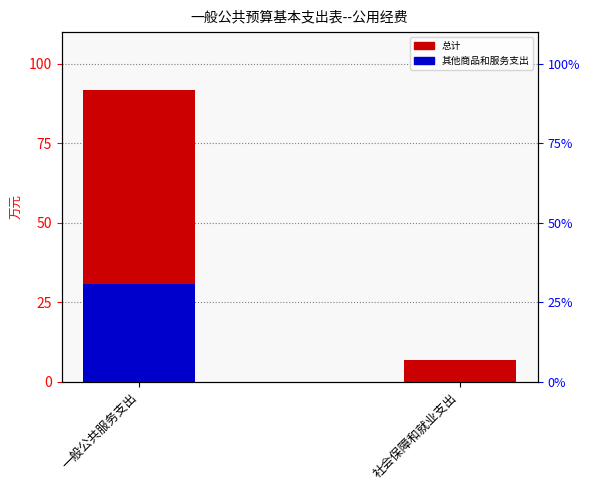

What is the difference between the 总计 values at 社会保障和就业支出 and 一般公共服务支出?

84.9